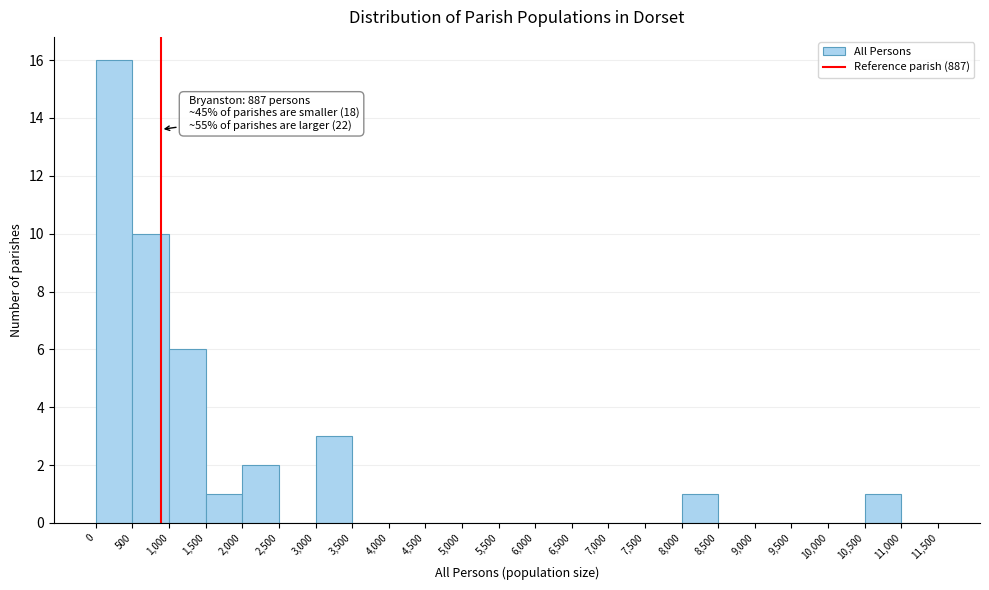

Which range on the x-axis has the tallest bar?

0 to 500